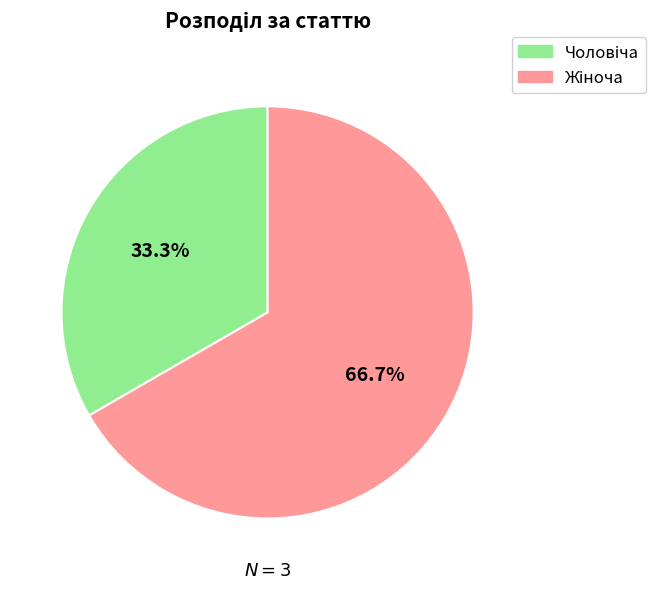

Between Жіноча and Чоловіча, which is larger?

Жіноча